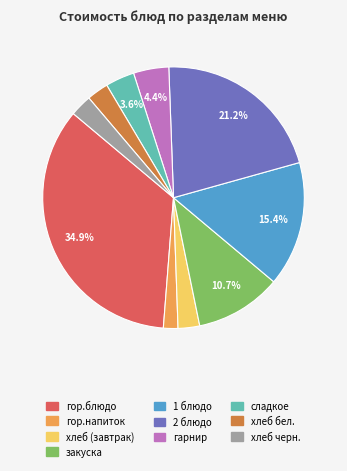

How many segments does this pie chart have?

10